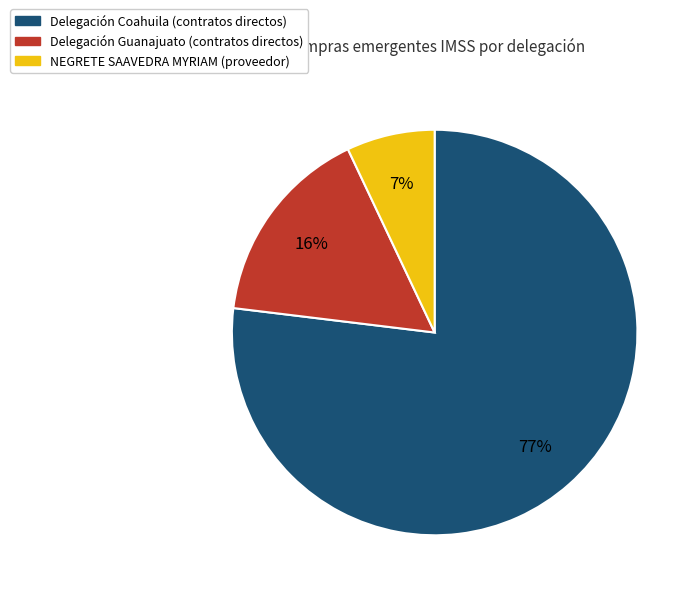

How many segments does this pie chart have?

3